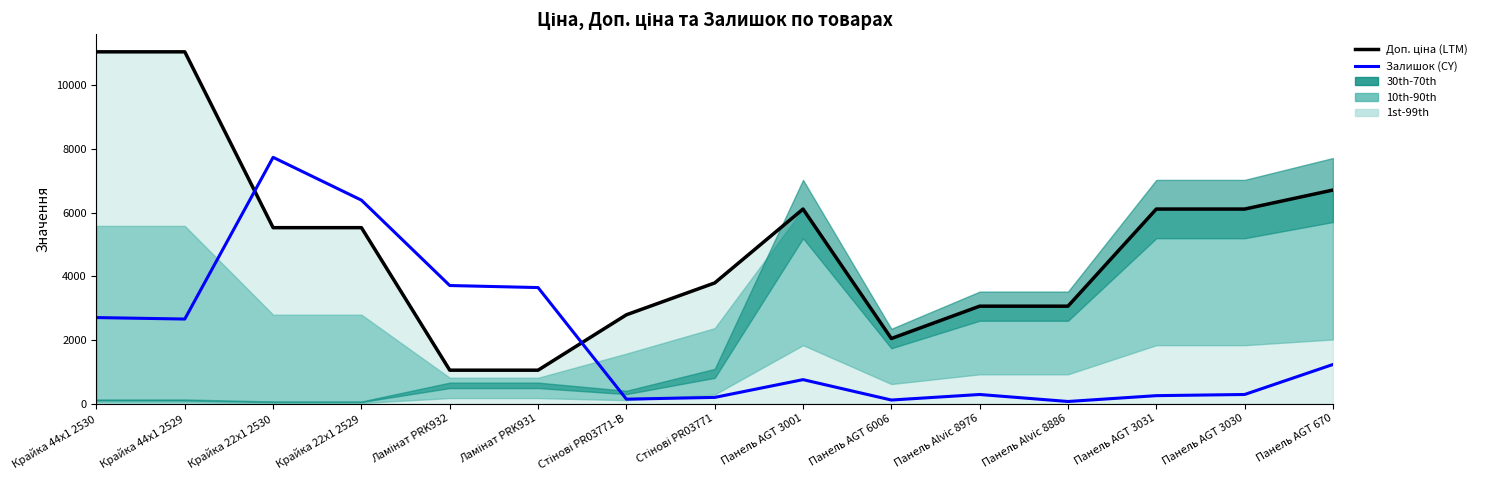

How many data points in Доп. ціна (LTM) are above 5528?

6